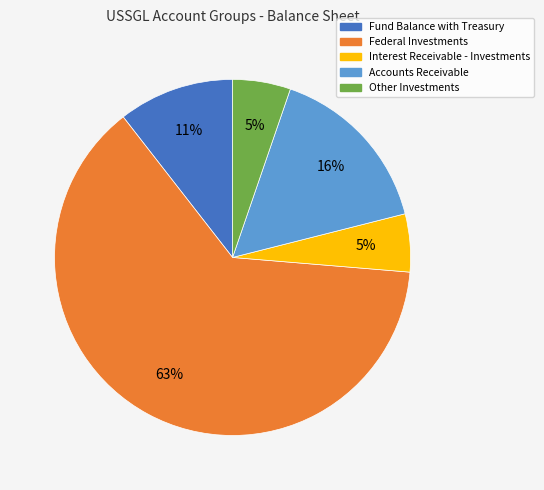

Do Interest Receivable - Investments and Accounts Receivable together represent more than half of the pie?

No